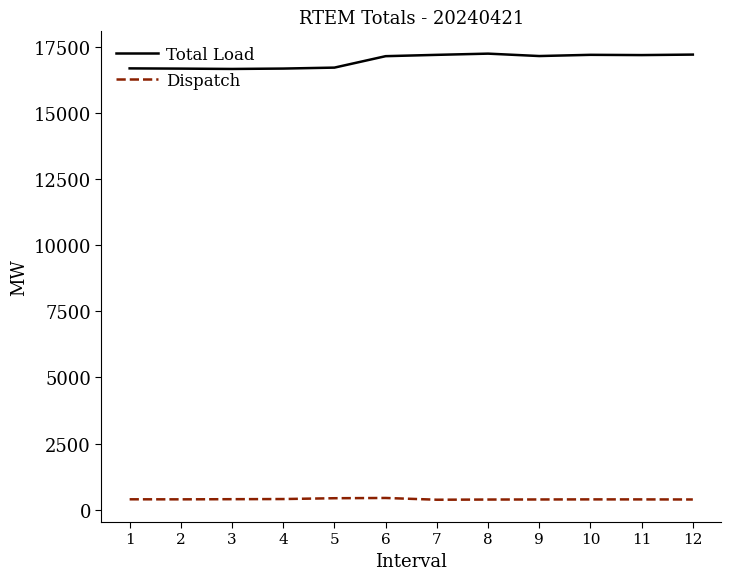

What is the difference between the highest and lowest values at 5?

16263.1